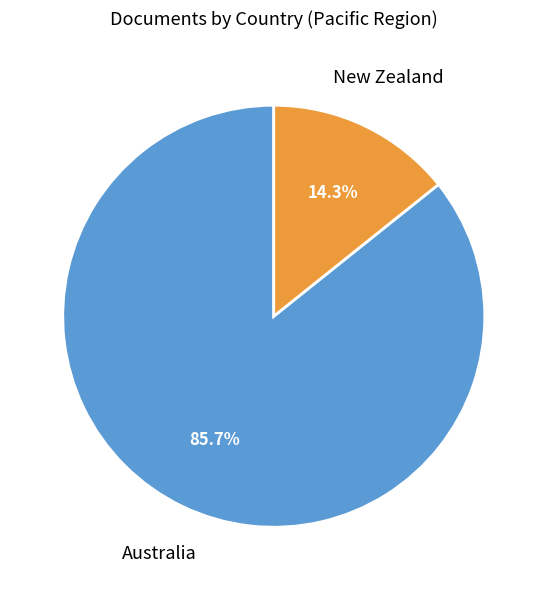

Is there a majority slice in this chart?

Yes